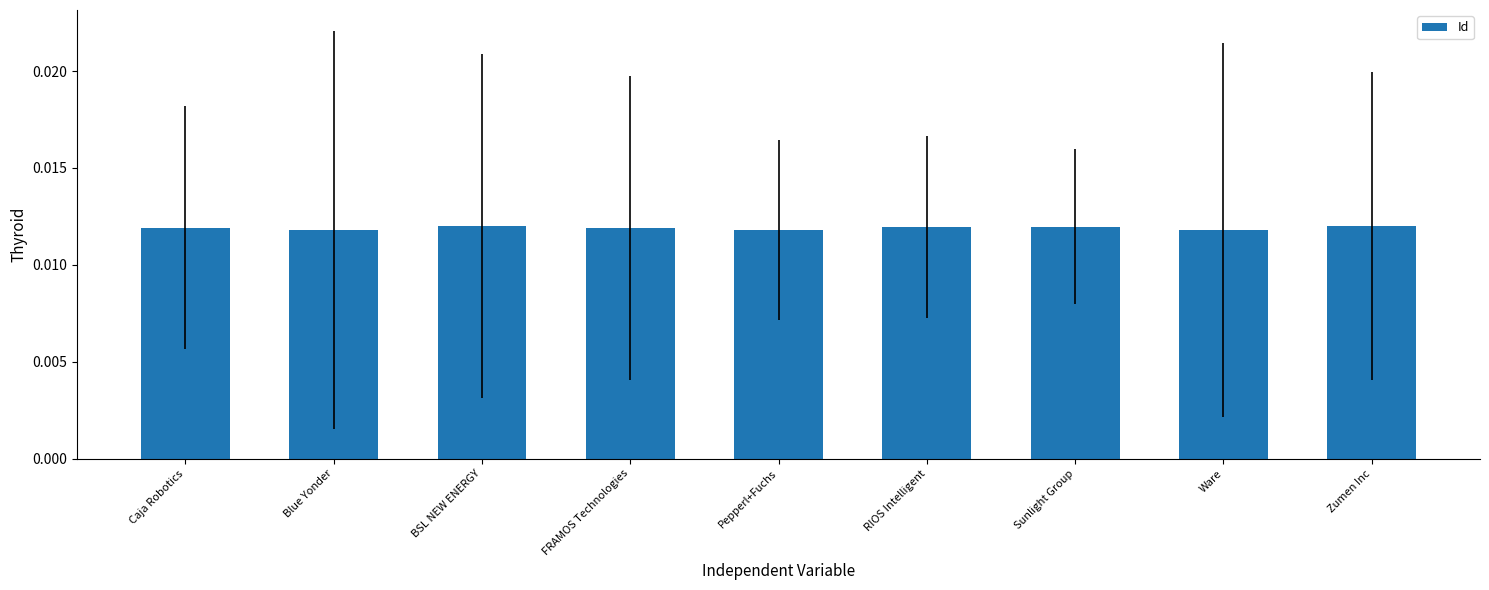

What position from the right is RIOS Intelligent?

4